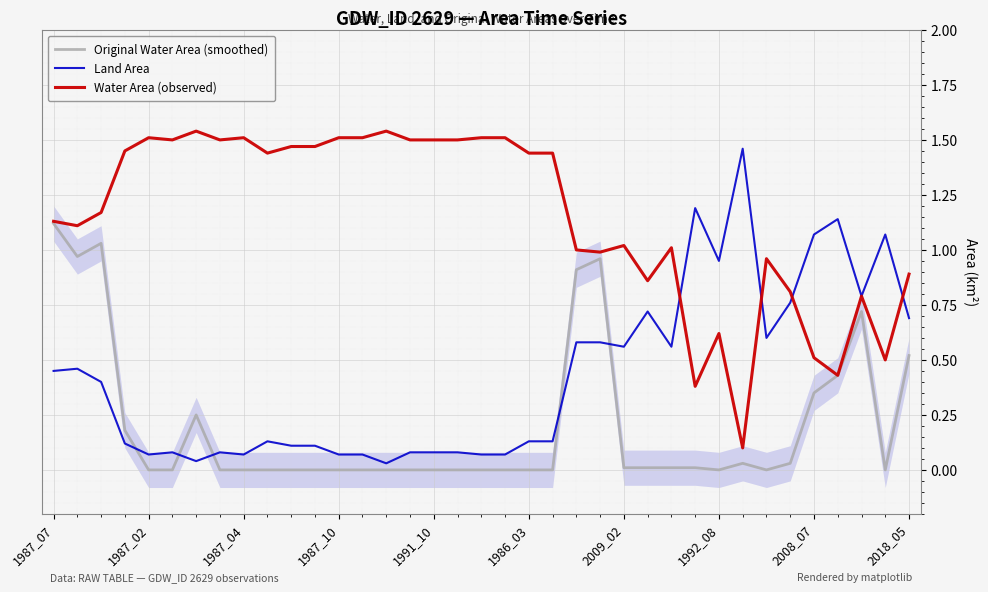

After their last crossing, which series has the higher values: Land Area or Water Area (observed)?

Water Area (observed)